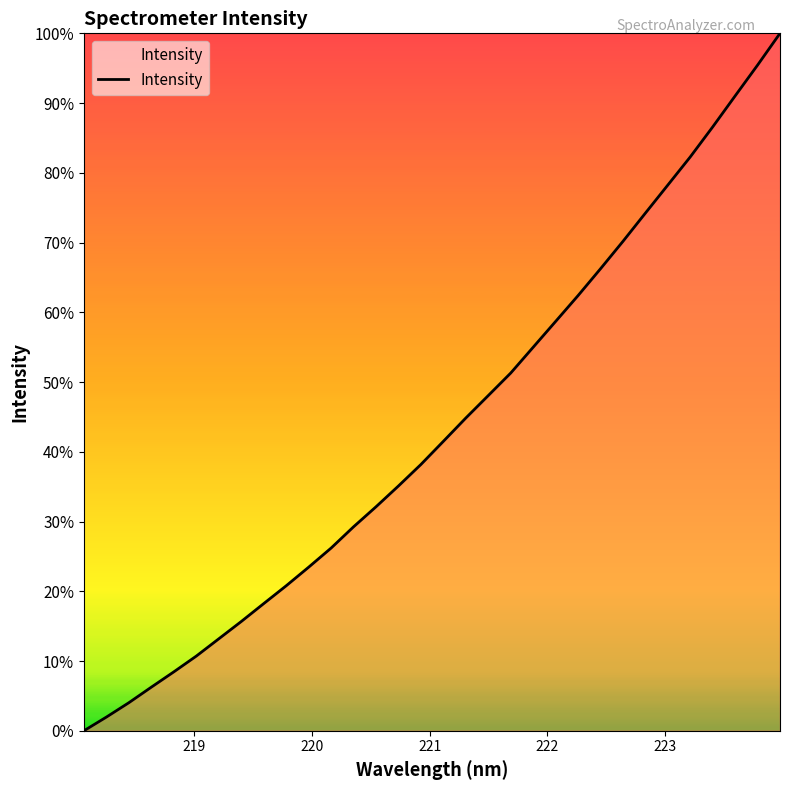

Is this an area chart (filled region under the line)?

Yes